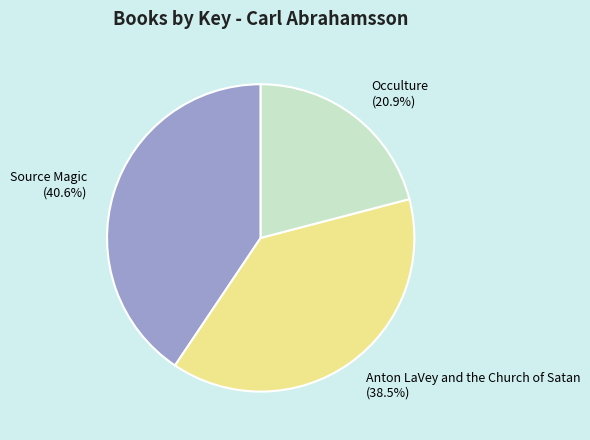

Rank the categories by value from highest to lowest.

Source Magic, Anton LaVey and the Church of Satan, Occulture